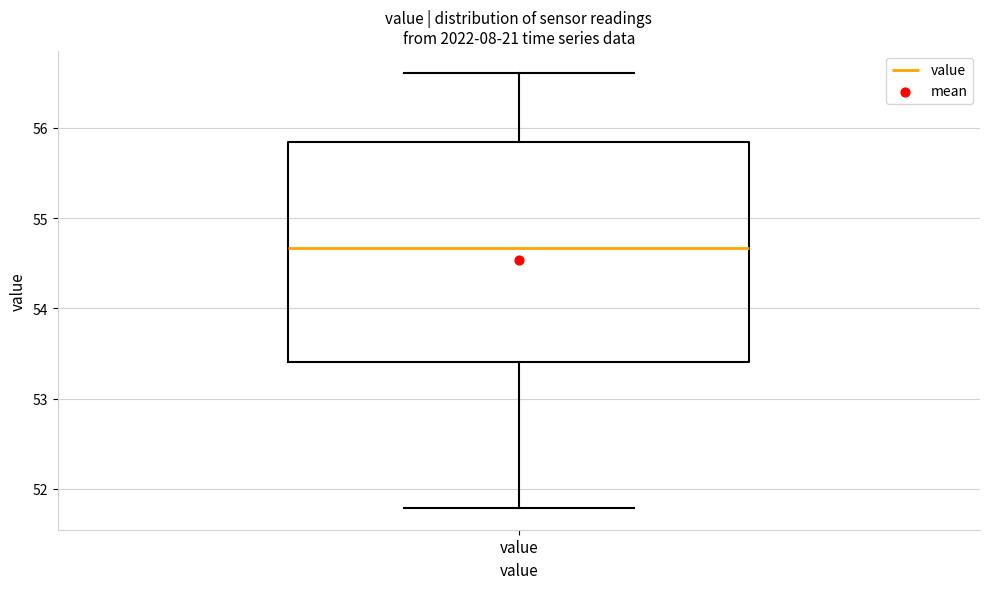

Read this box plot against the y-axis: the position of the median line, the range covered by the box, and the ends of both whiskers. The values are not printed on the chart, so give them approximately, as read against the axis.

median 54.7, box 53.4 to 55.8, whiskers 51.8 to 56.6